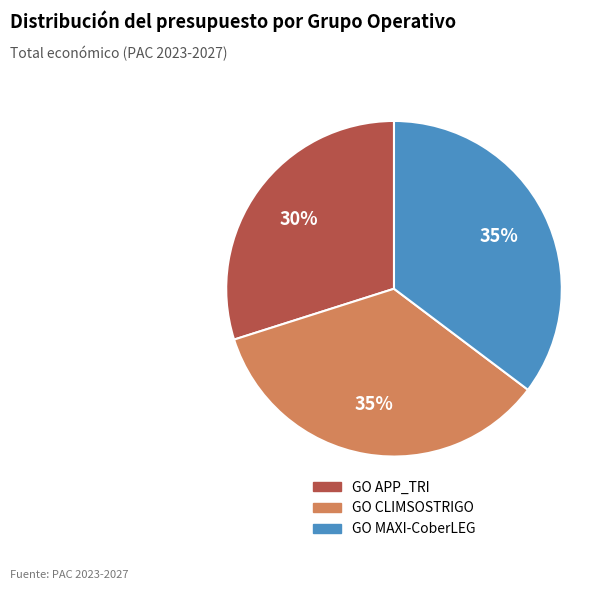

The GO CLIMSOSTRIGO slice represents 35% of the pie. True or false?

True